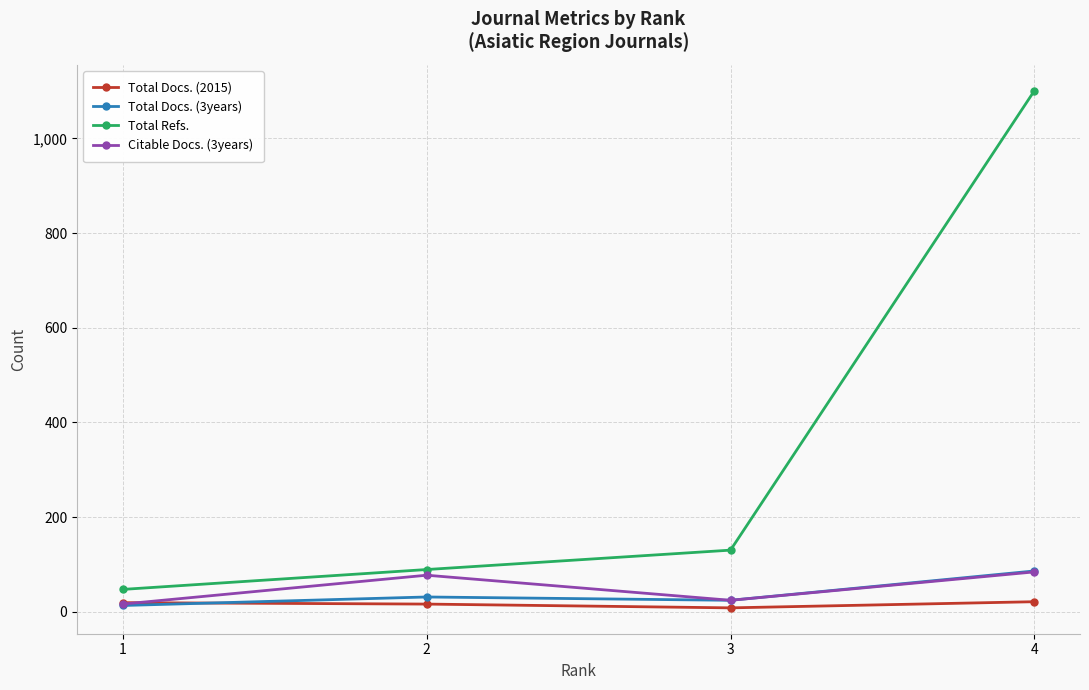

True or false: Total Docs. (2015) has a value of 21 at 4.

True